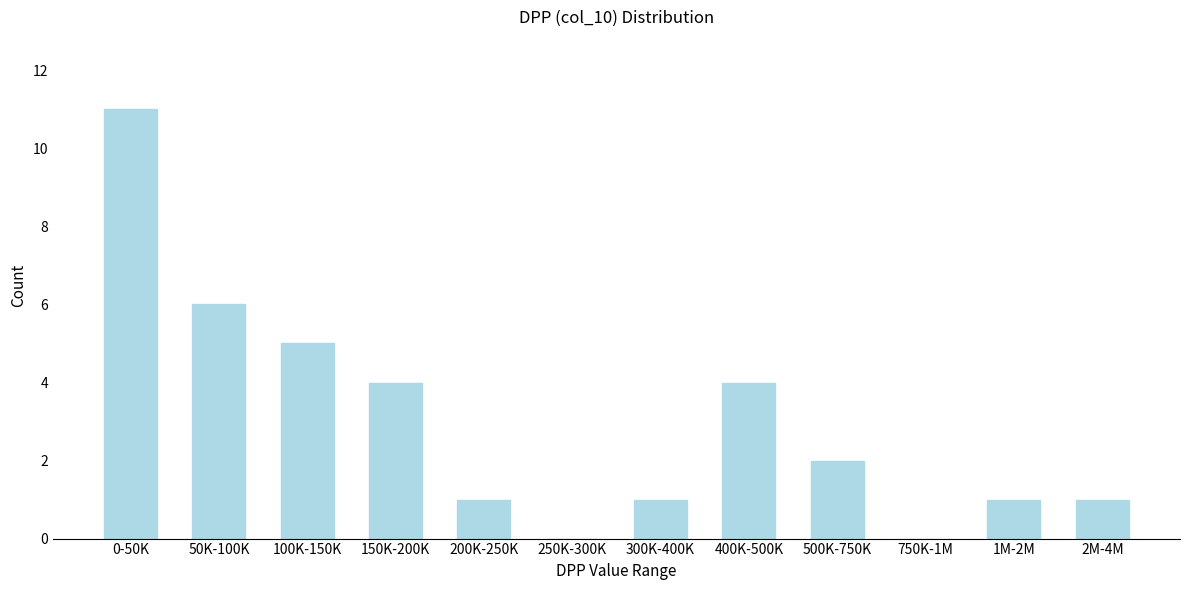

Reading left to right, list all the values displayed in this chart.

0-50K=11	50K-100K=6	100K-150K=5	150K-200K=4	200K-250K=1	250K-300K=0	300K-400K=1	400K-500K=4	500K-750K=2	750K-1M=0	1M-2M=1	2M-4M=1